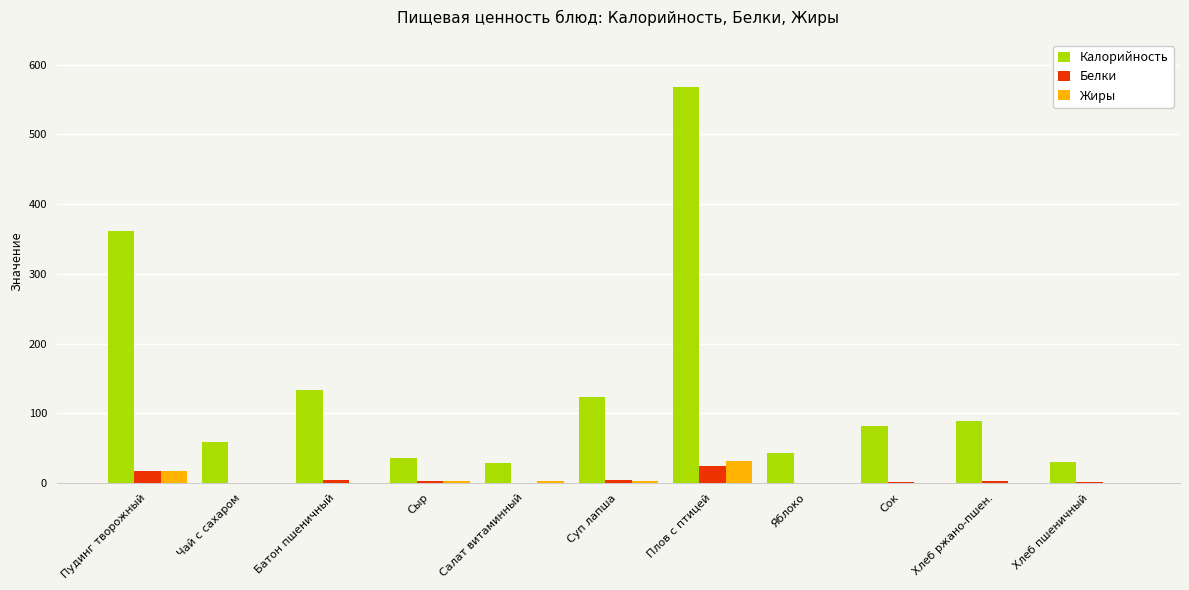

What is the total value across all series at Суп лапша?

131.0